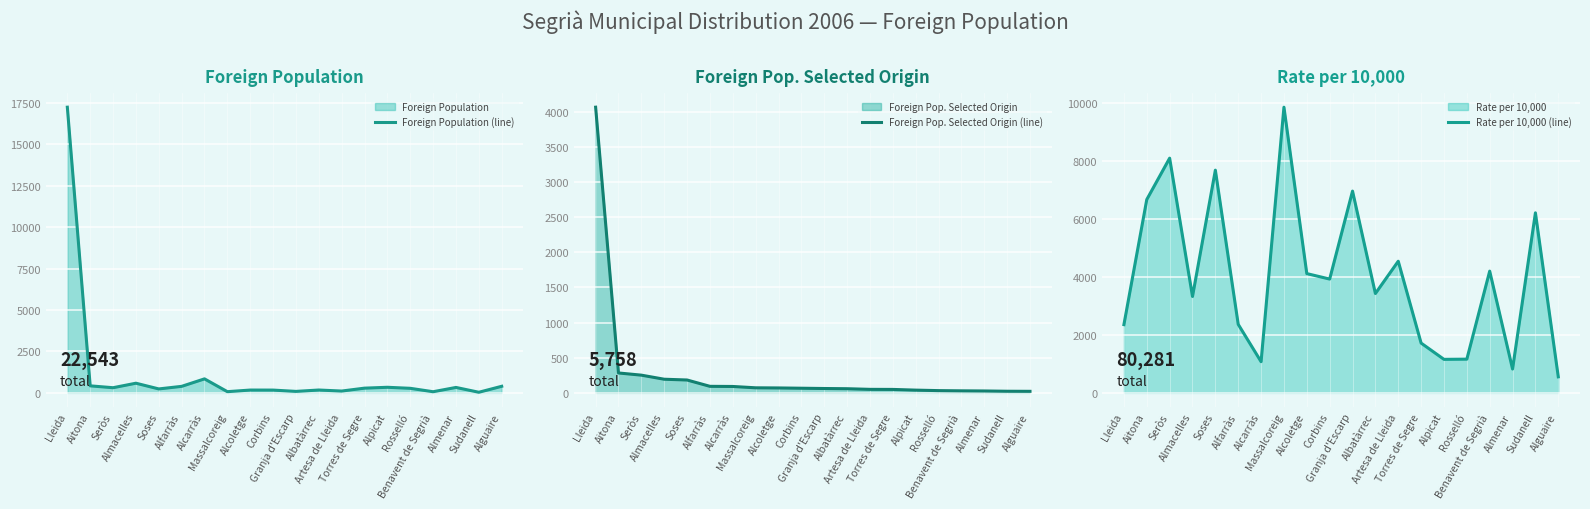

What is the difference between the Foreign Population (line) values at Benavent de Segrià and Granja d'Escarp?

20